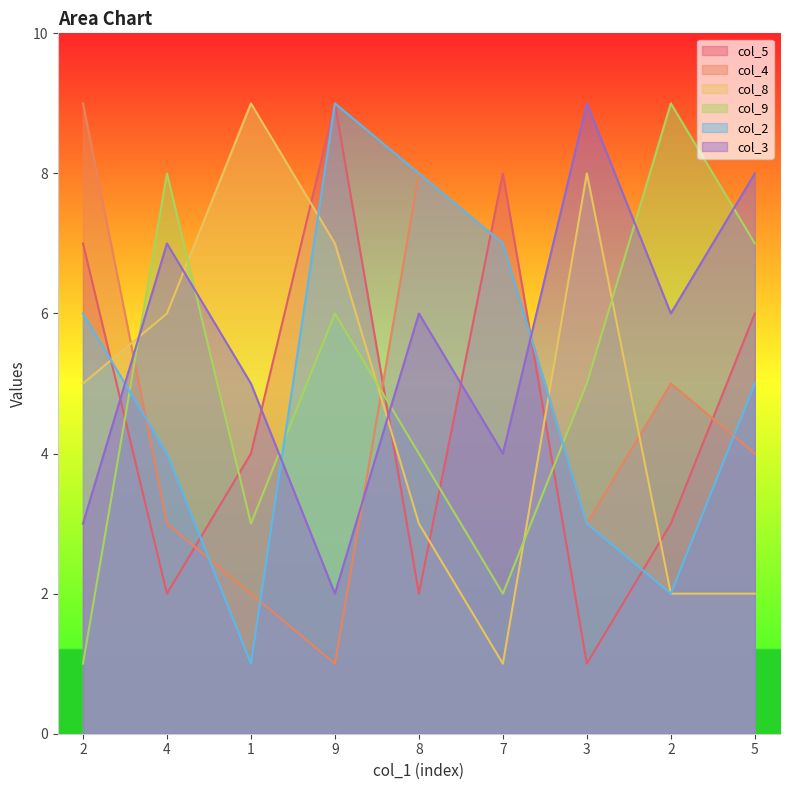

True or false: col_3 has a value of 10 at 8.

False